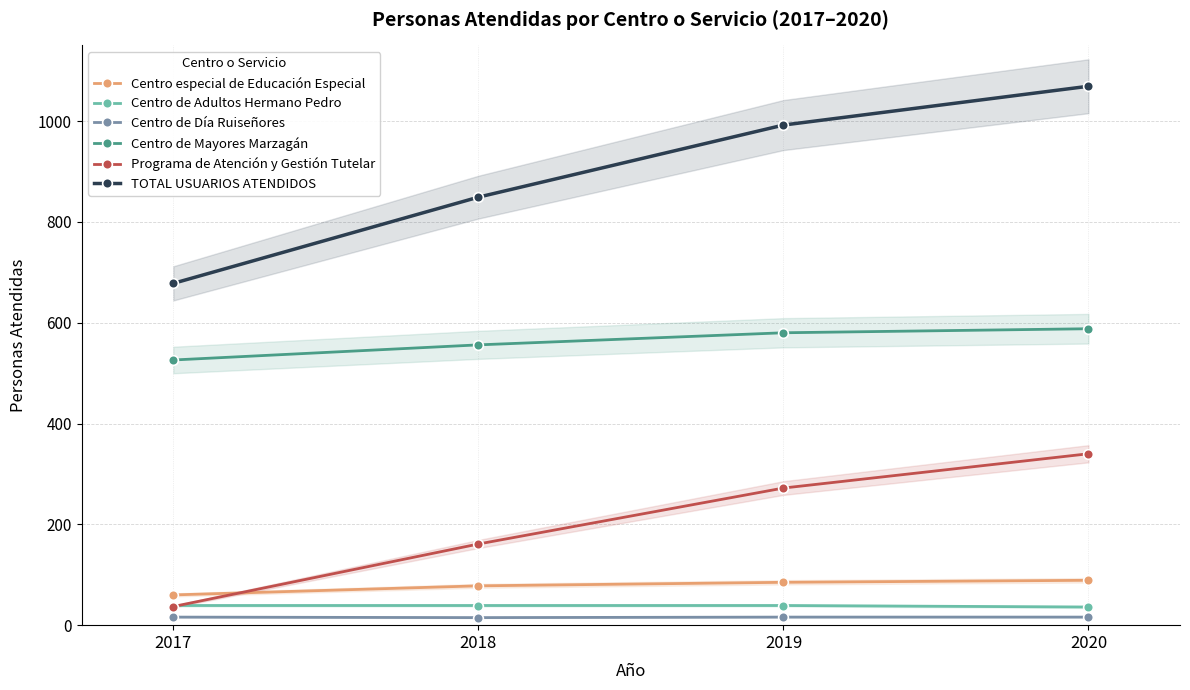

Is the value of Centro de Día Ruiseñores at 2020 greater than the value of TOTAL USUARIOS ATENDIDOS at 2017?

No